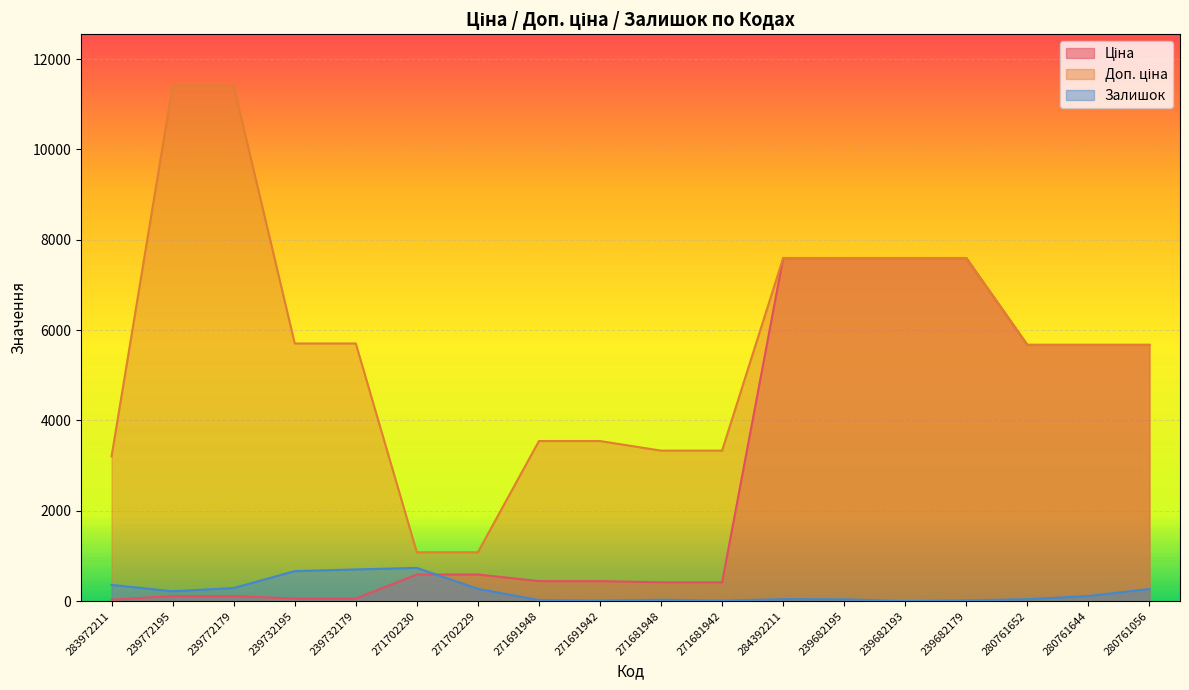

Which label corresponds to the smallest value in the chart?

239682193